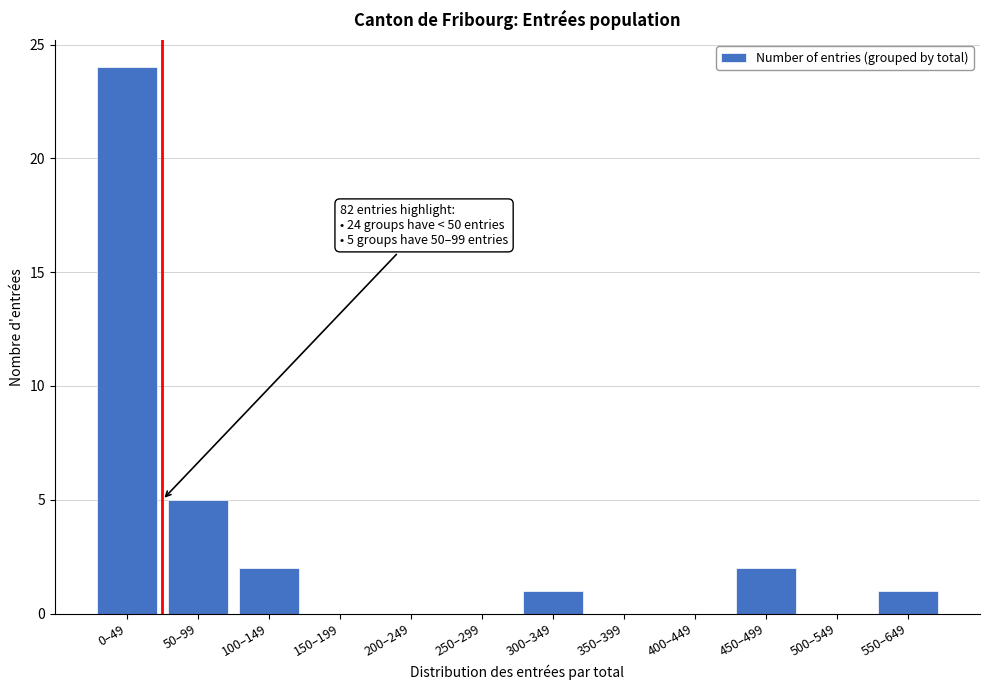

Reading left to right, extract all data points from this chart.

0–49=24	50–99=5	100–149=2	150–199=0	200–249=0	250–299=0	300–349=1	350–399=0	400–449=0	450–499=2	500–549=0	550–649=1